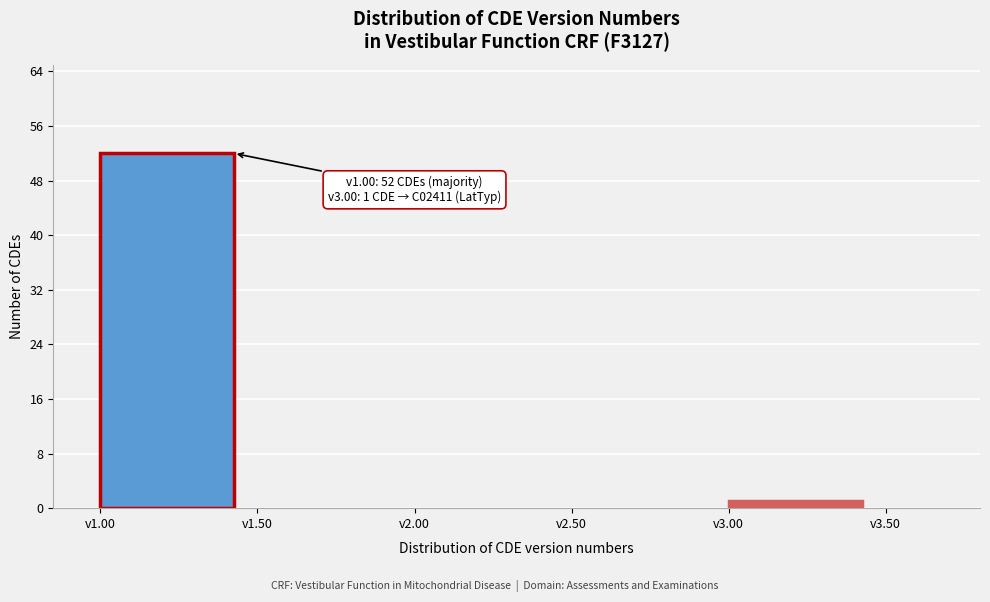

Which range on the x-axis has the tallest bar?

1.0 to 1.5